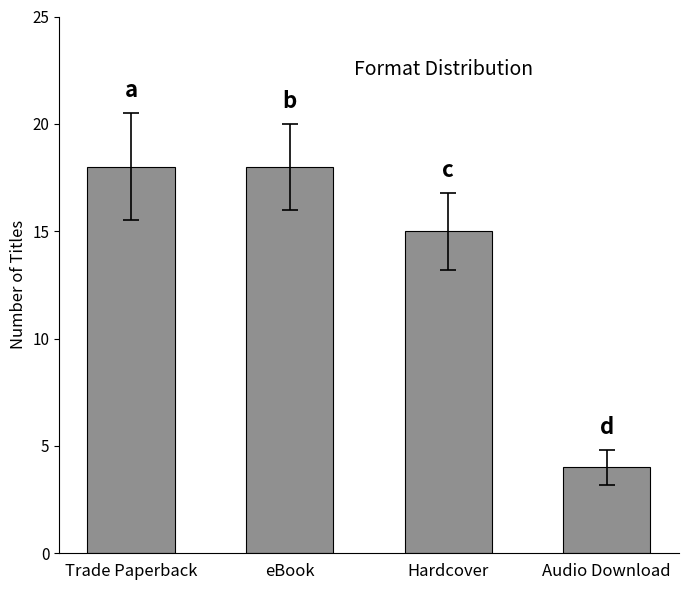

What is the smallest value displayed?

4